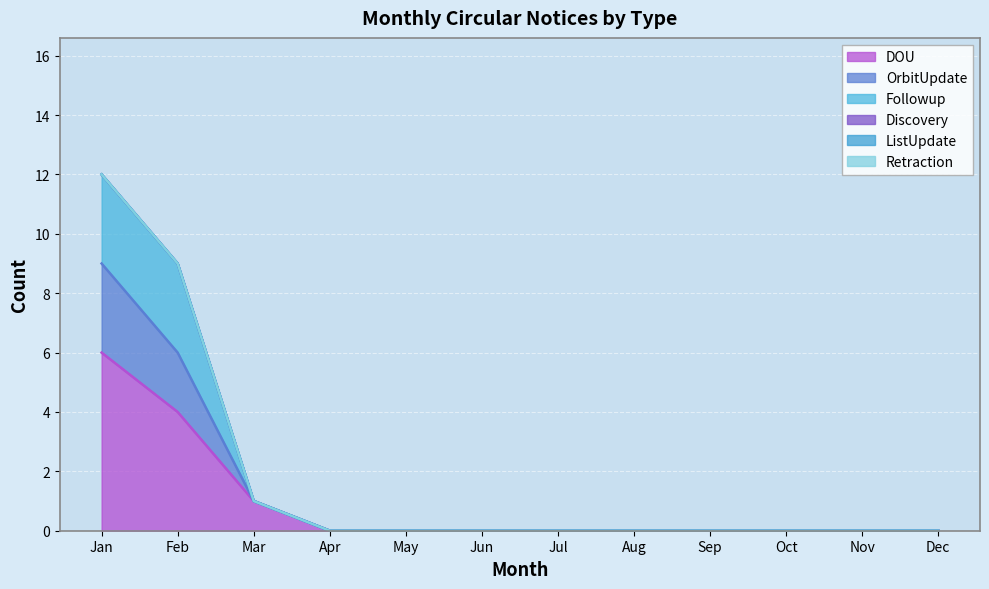

How many categories are shown in the chart?

12